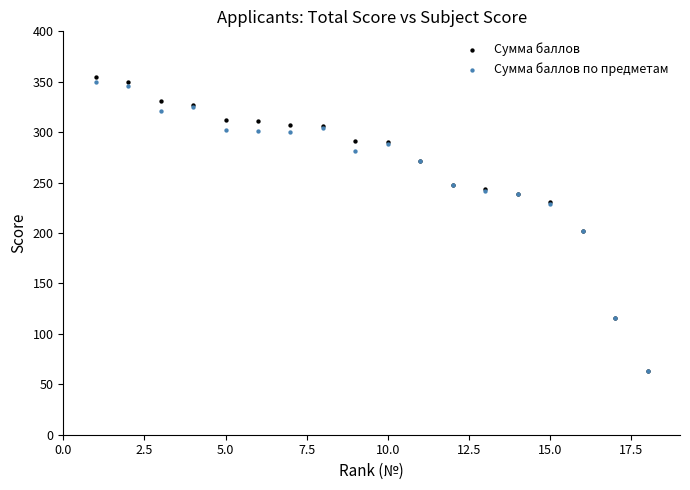

Which series has the largest Y range (max minus min)?

Сумма баллов